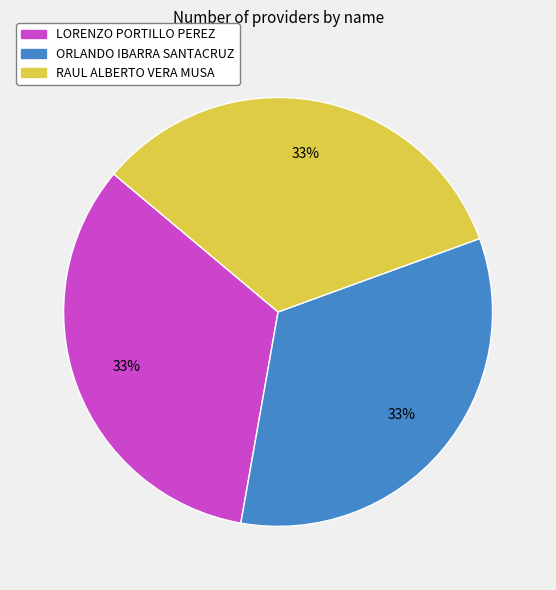

How many slices are in this pie chart?

3